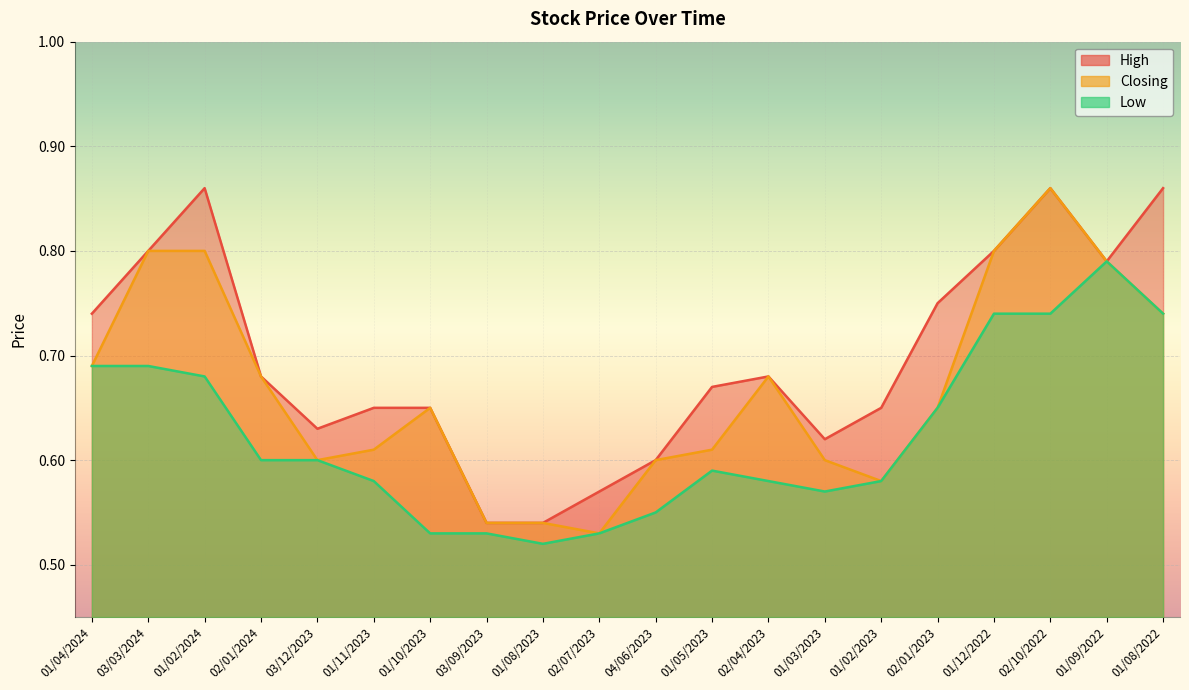

True or false: High and Low intersect in this chart.

False